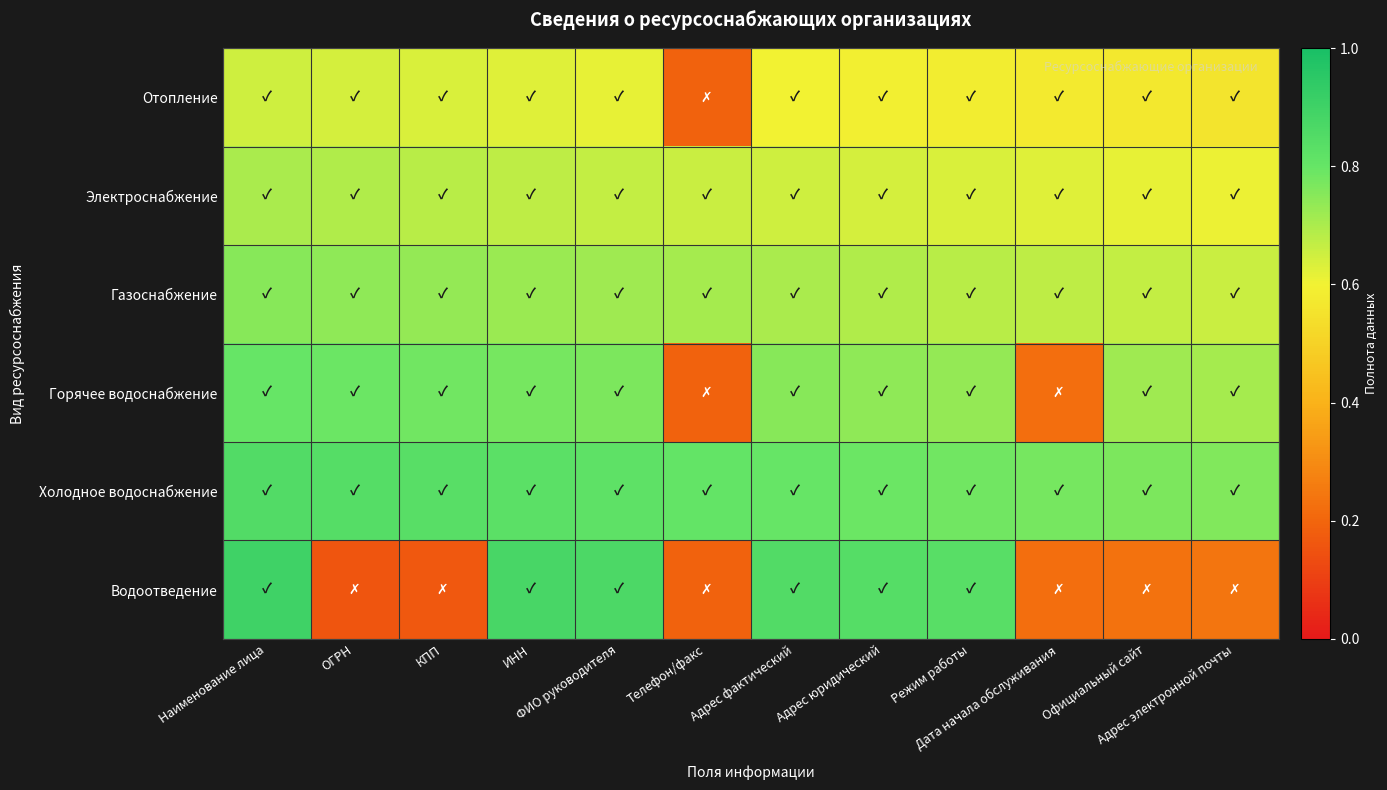

Which has a higher value, Наименование лица or Адрес фактический?

Наименование лица